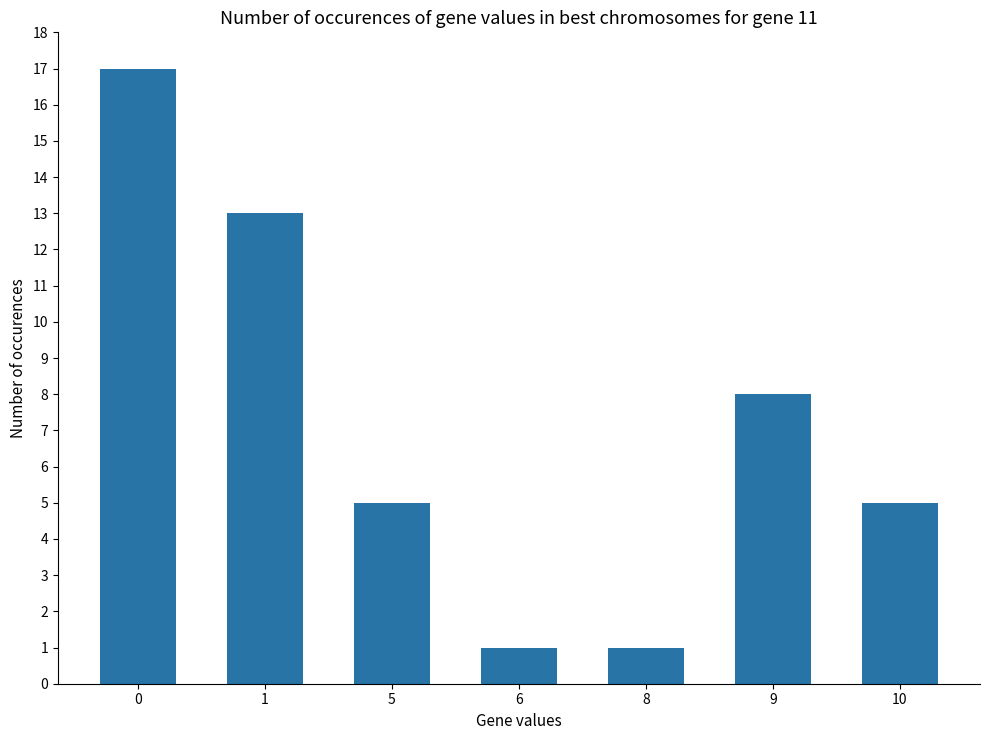

Between 8 and 1, which is larger?

1